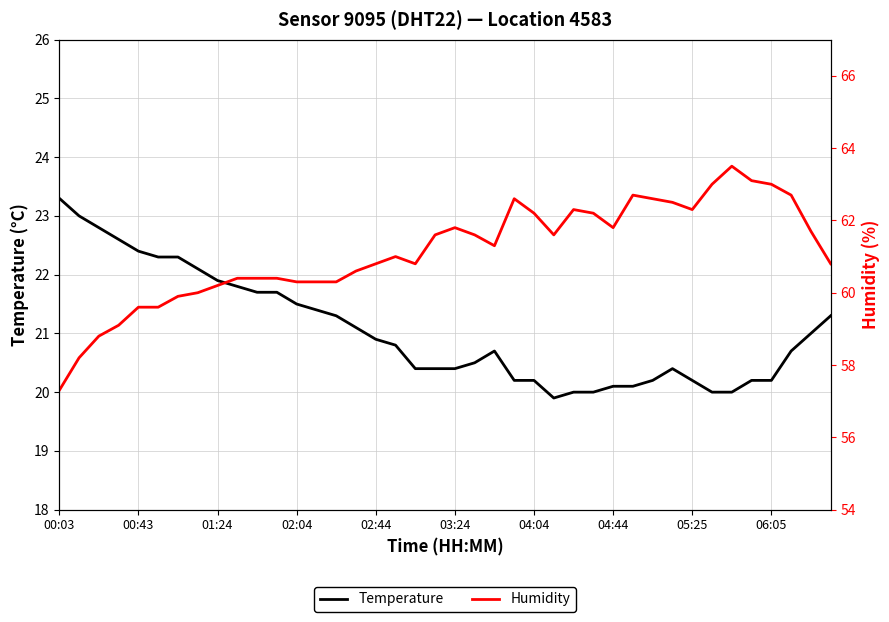

How many values in the Temperature series are below 20?

1